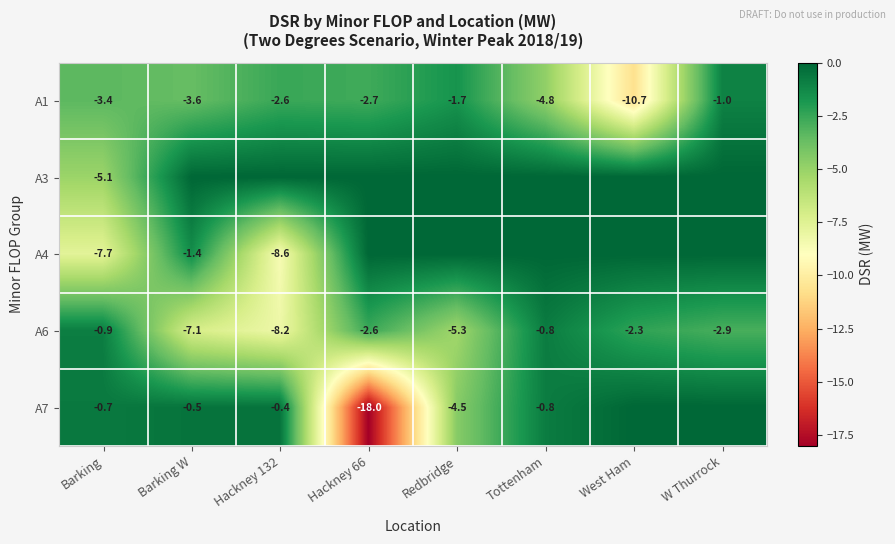

Rank the series at Barking from lowest to highest value.

A4, A3, A1, A6, A7